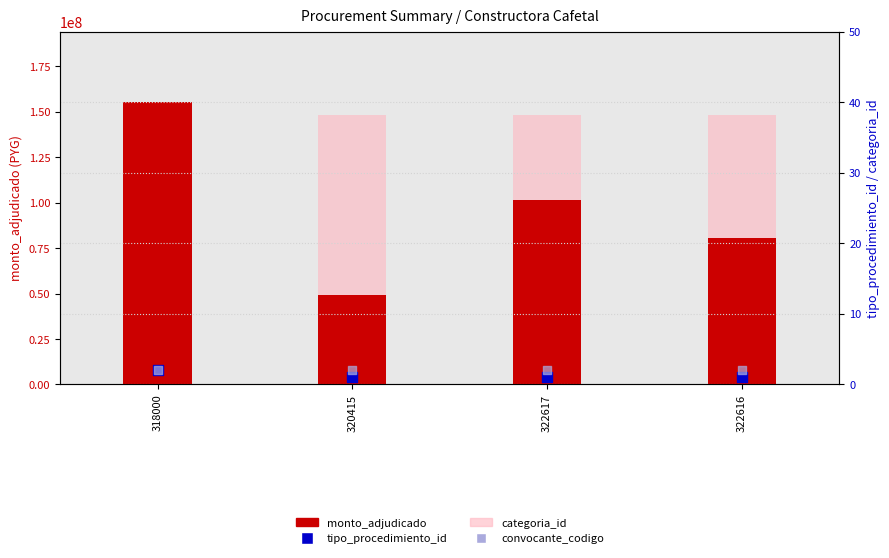

Which series has the widest spread of Y values?

monto_adjudicado